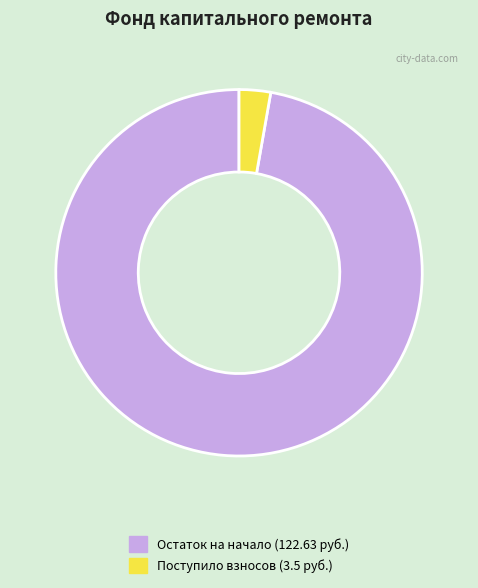

What is the ratio of the value at Остаток на начало (122.63 руб.) to the value at Поступило взносов (3.5 руб.)?

35.0